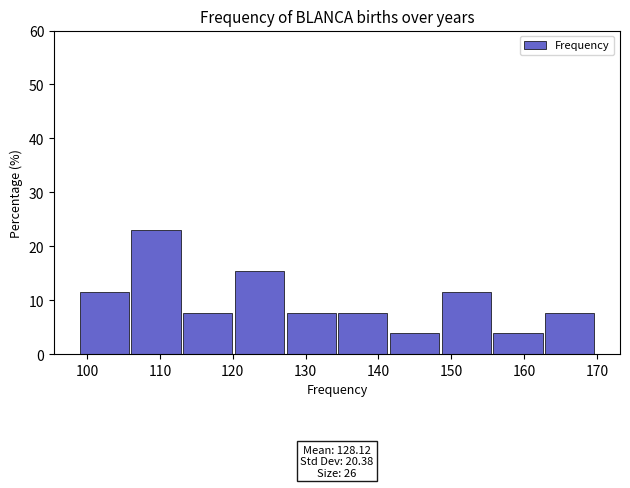

Over which range of the x-axis is the bar tallest?

106.1 to 113.2